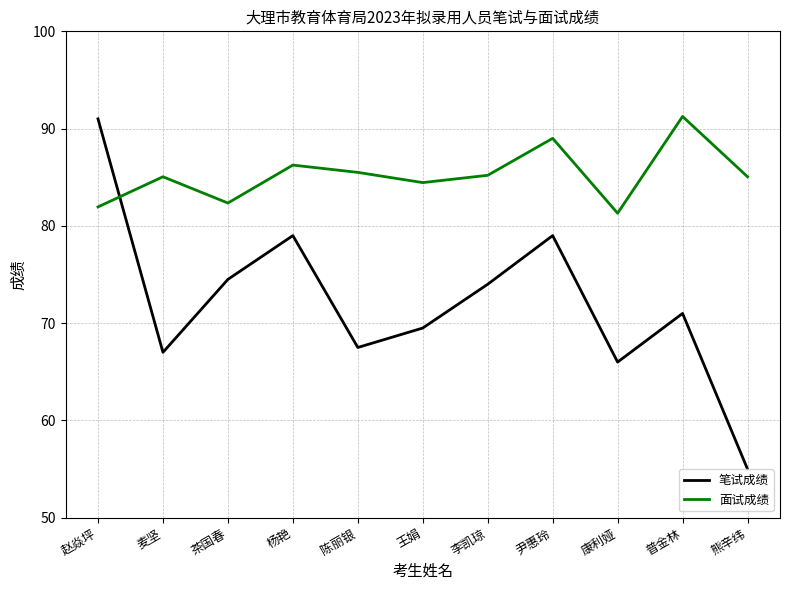

The value of 笔试成绩 at 茶国春 is 45.2. True or false?

False